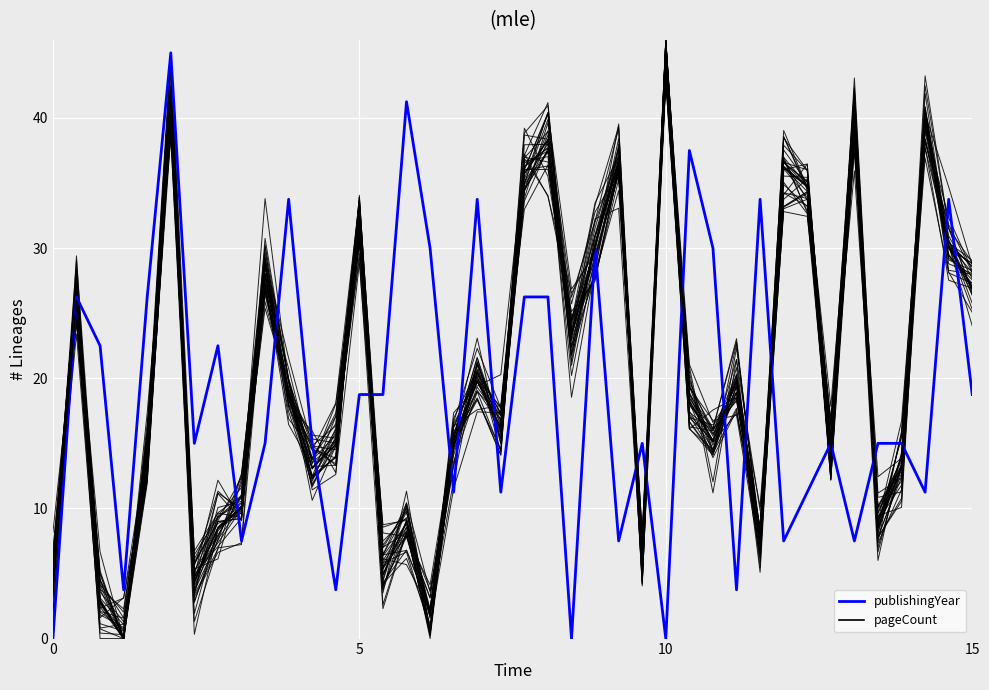

What is the label of the 25th point from the right?

15